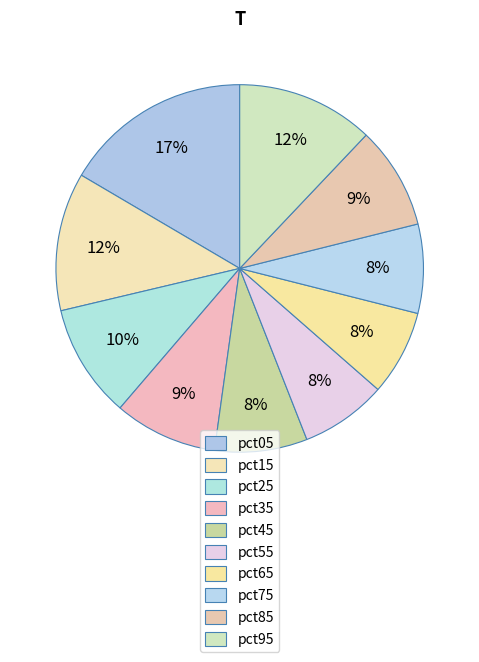

True or false: pct65 accounts for 8% of the total.

True